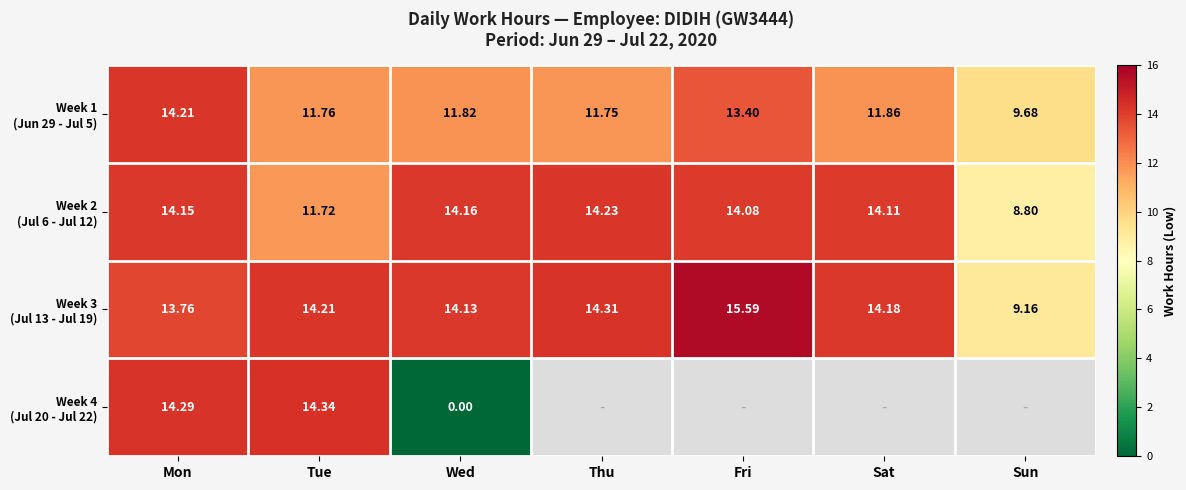

What is the maximum value for Week 4 (Jul 20 - Jul 22)?

14.3